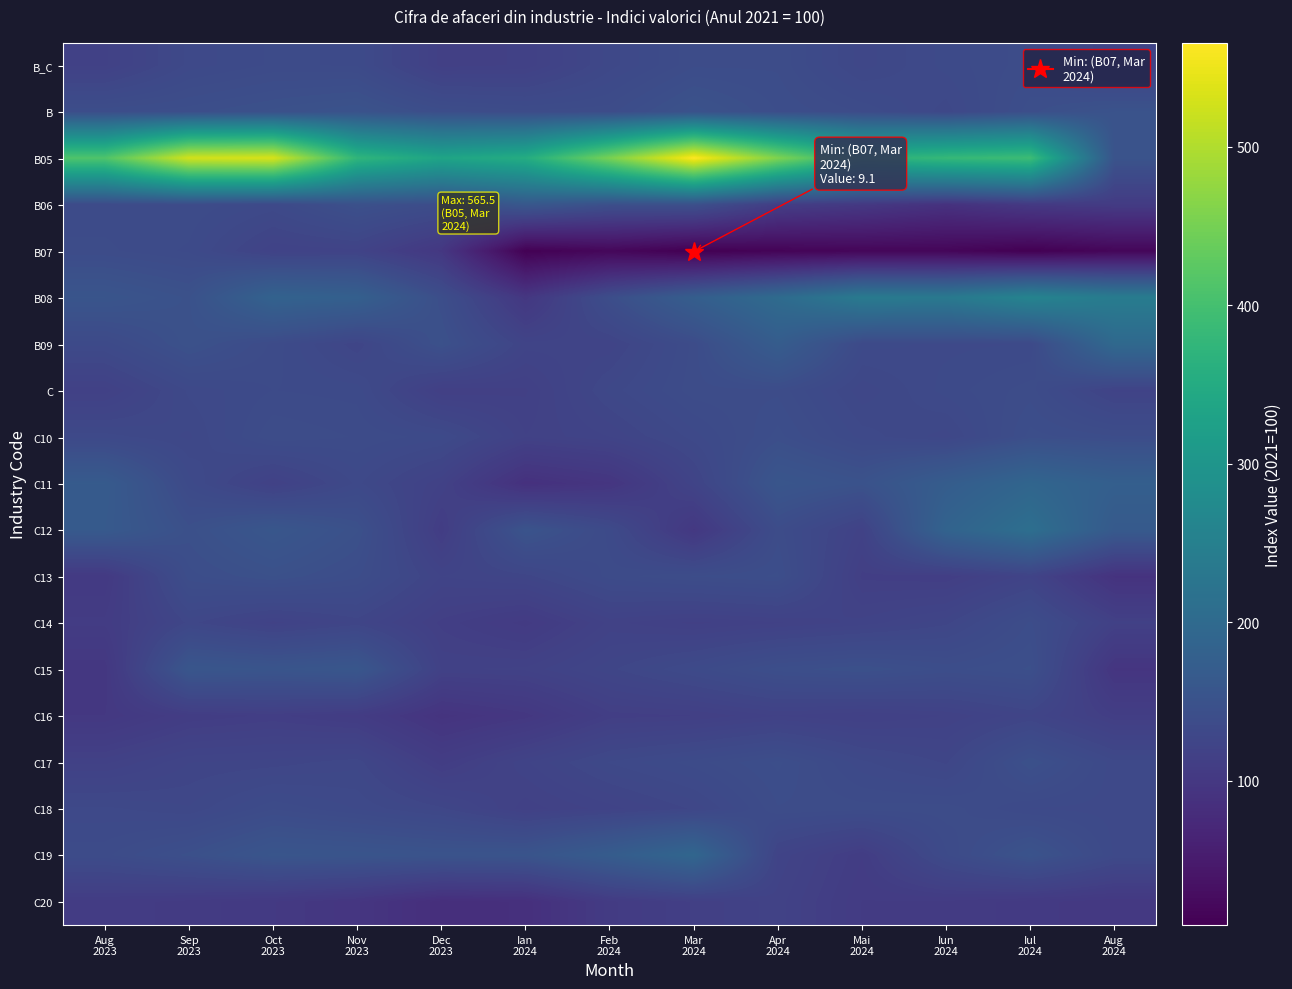

Which series changed the most between Sep 2023 and Aug 2024?

B05